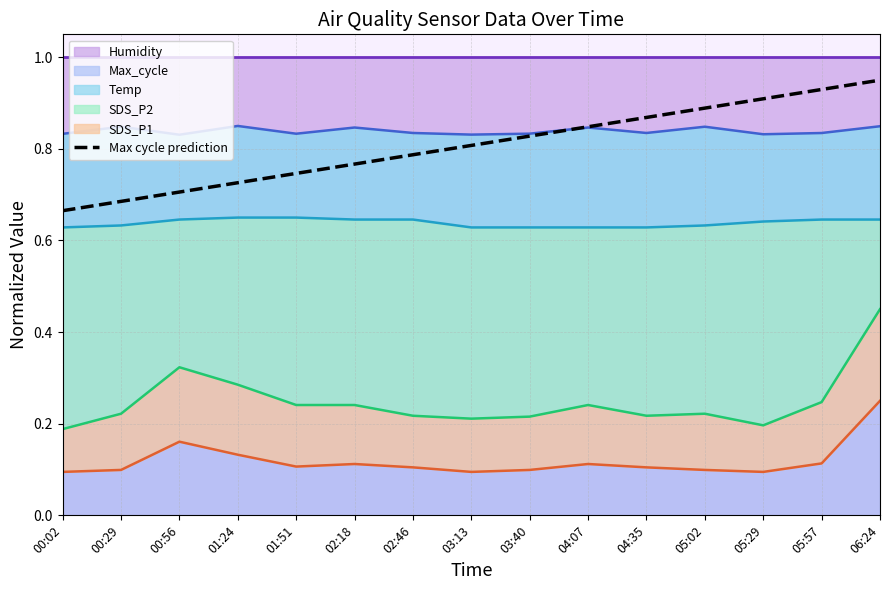

List the labels in order of value, smallest first.

00:02, 00:29, 00:56, 01:24, 01:51, 02:18, 02:46, 03:13, 03:40, 04:07, 04:35, 05:02, 05:29, 05:57, 06:24